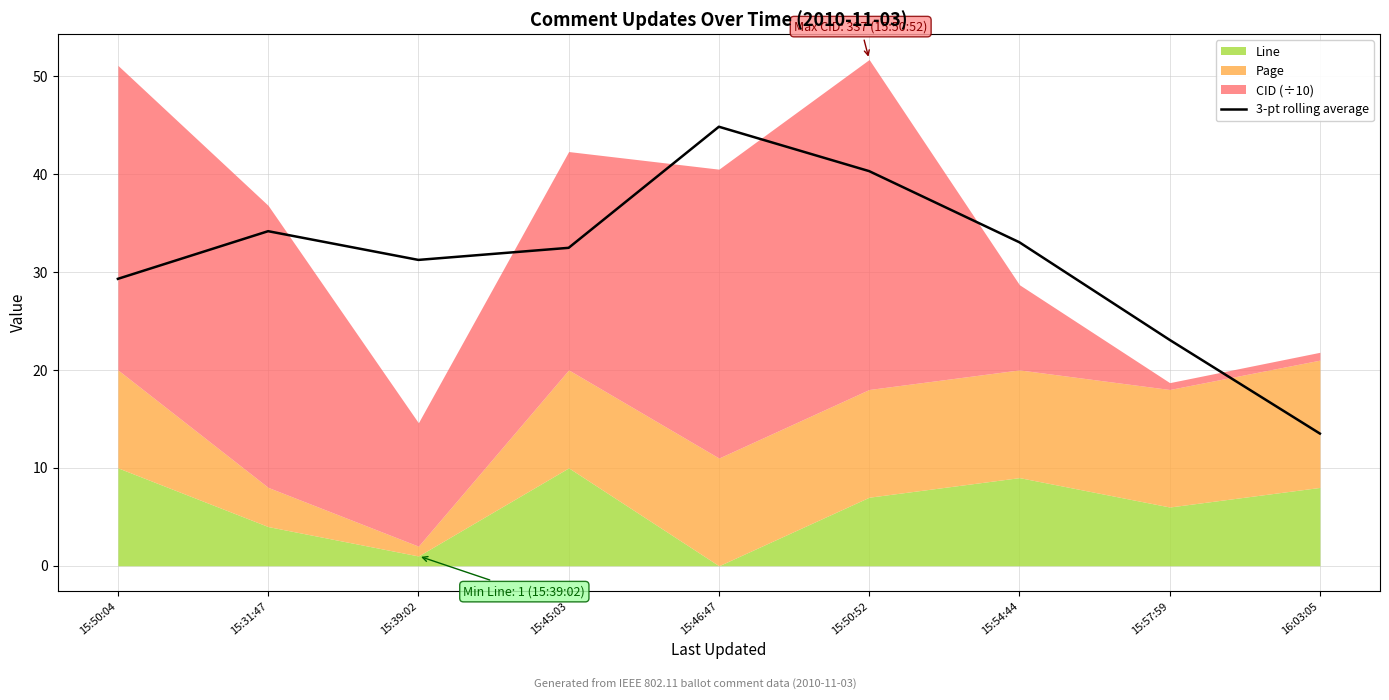

Count the number of values greater than 32.

5